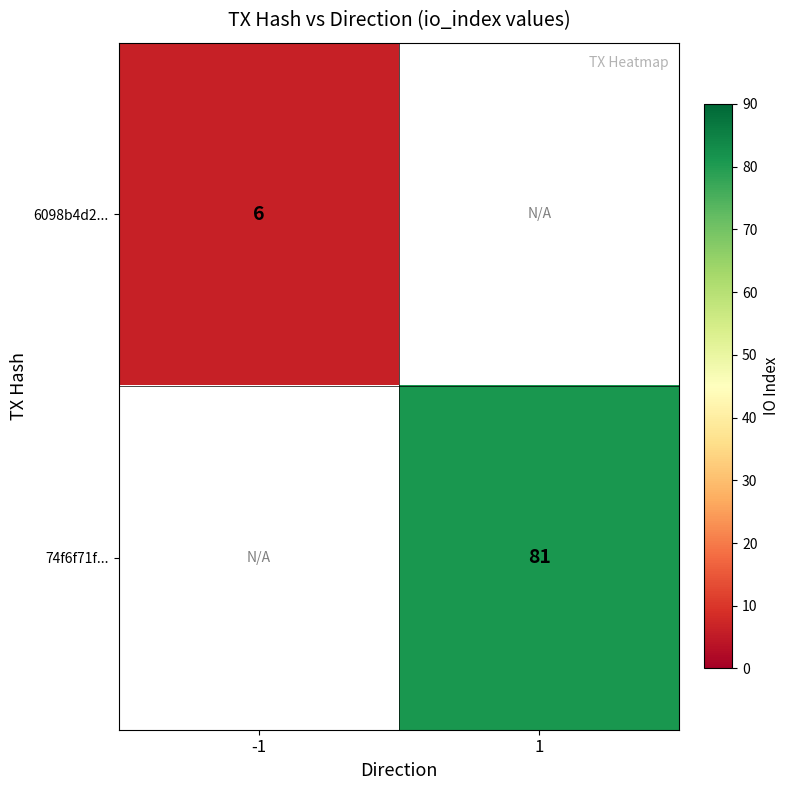

How many categories are shown in the chart?

2